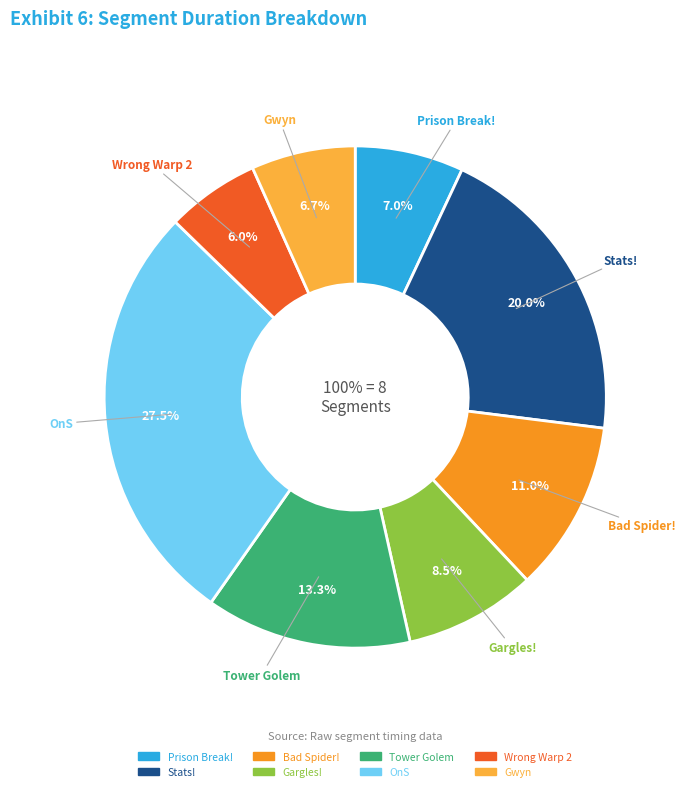

Does any single category account for the majority?

No